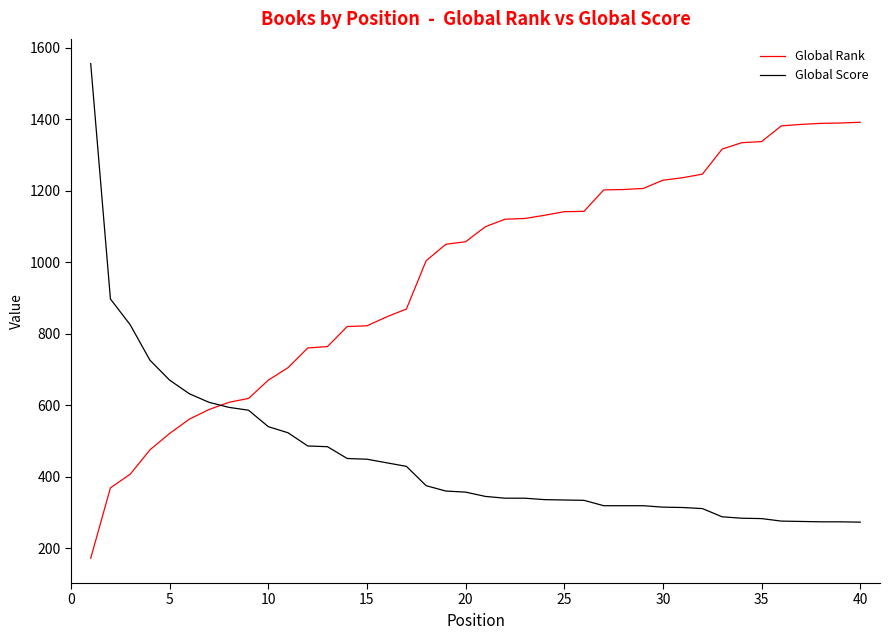

List the series in order of their peak value, lowest first.

Global Rank, Global Score